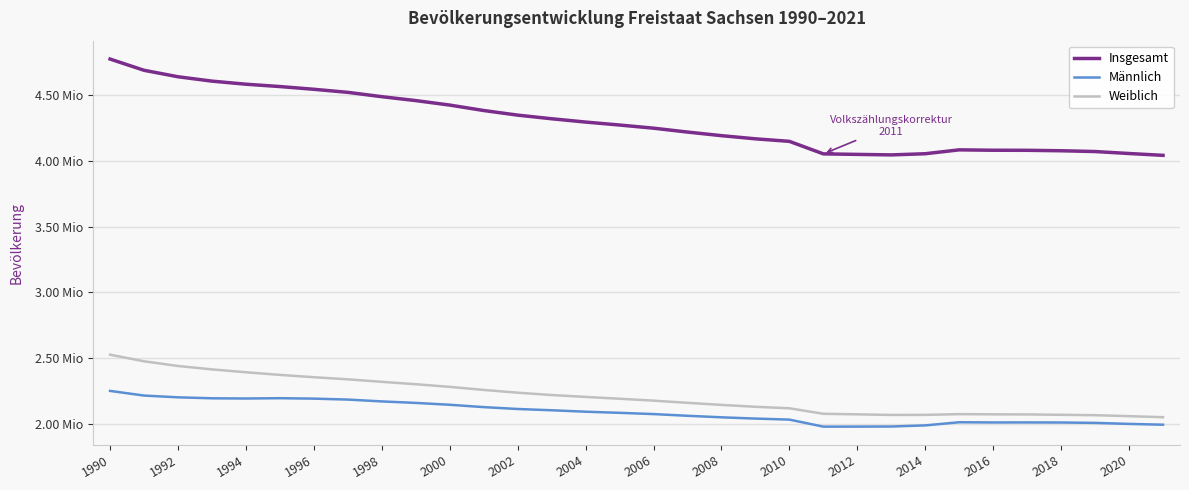

True or false: Weiblich has more than 2 points higher than both neighbors.

False